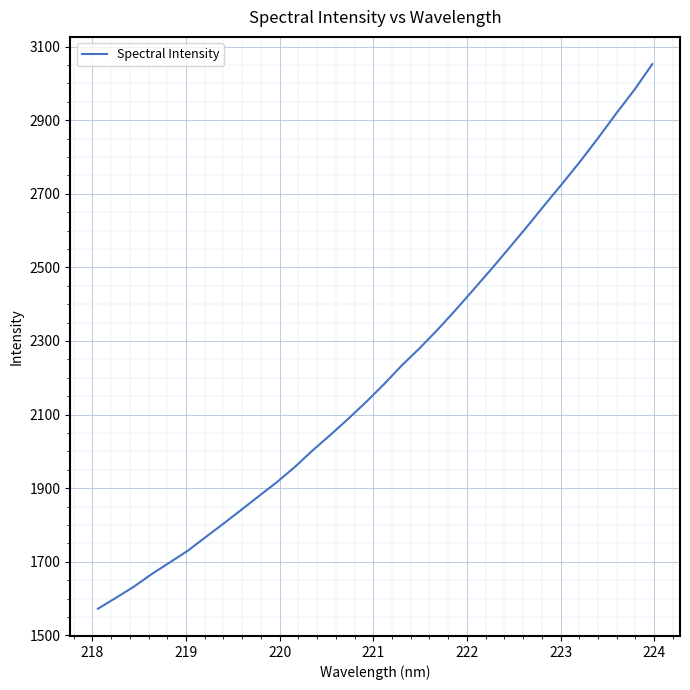

What is the minimum value shown in the chart?

1572.4